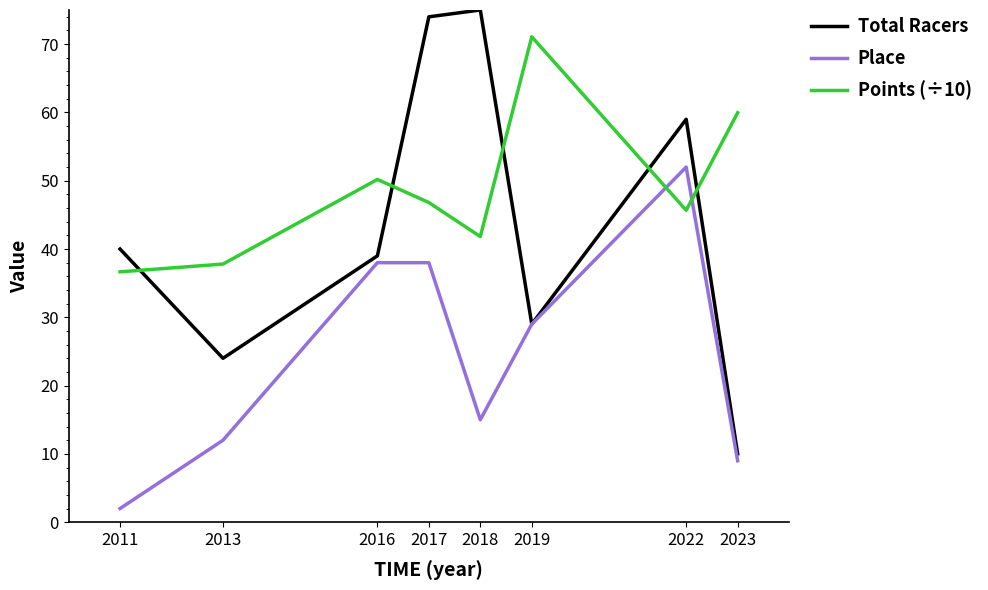

What is the difference between the Total Racers values at 2016 and 2017?

35.0